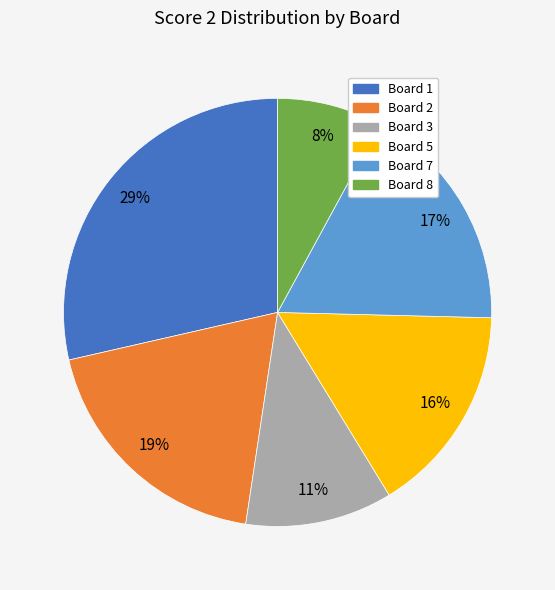

Is there a majority slice in this chart?

No